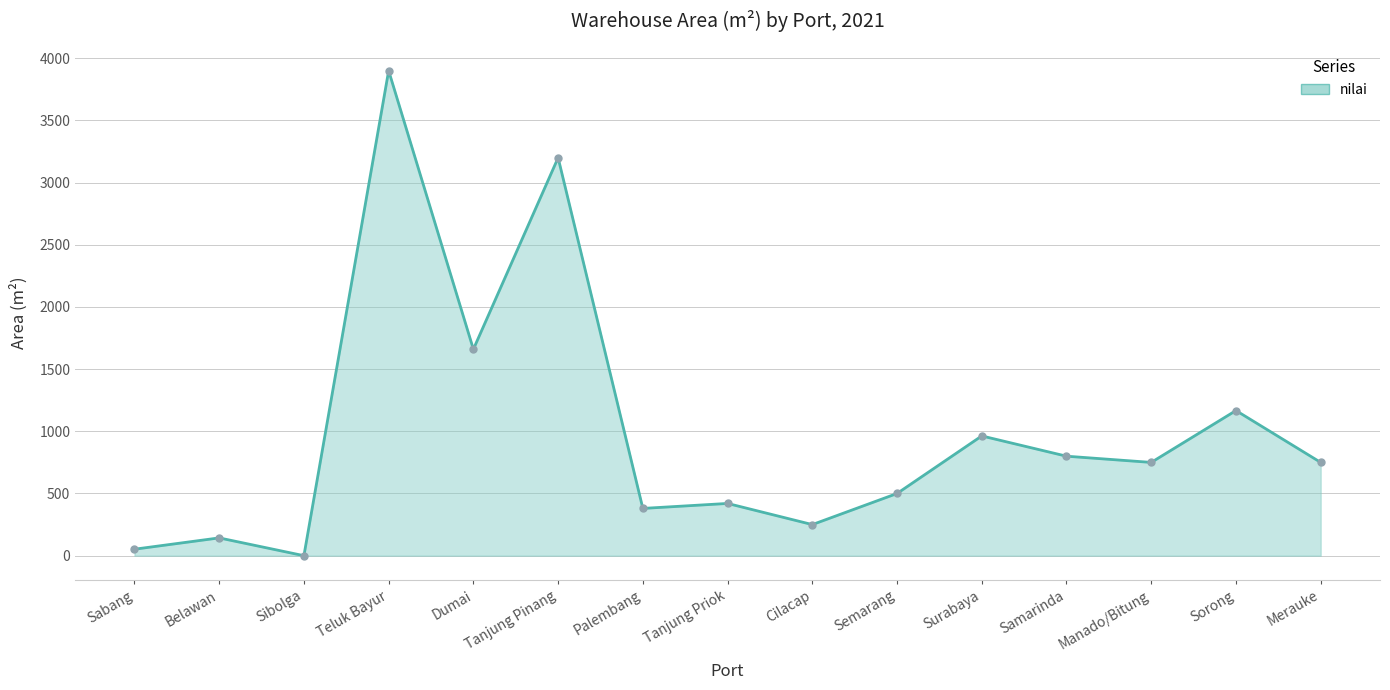

What is the value of the 11th point from the left?

963